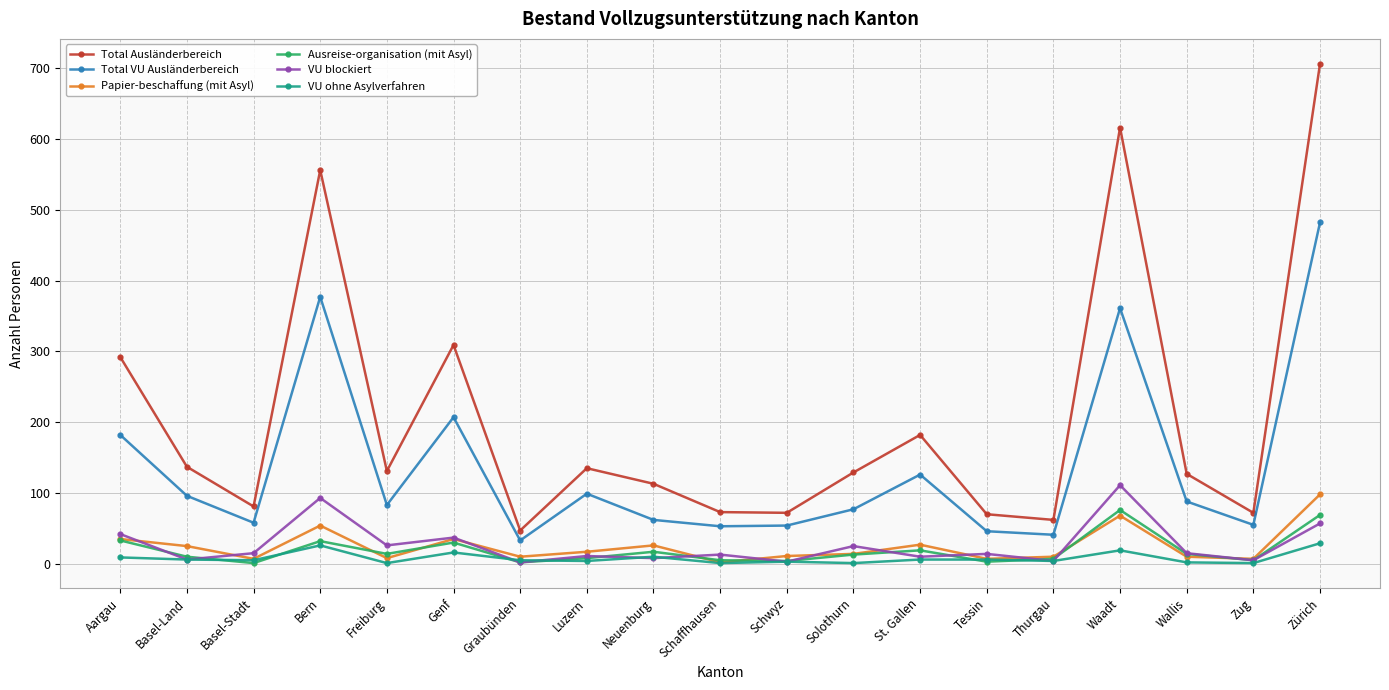

How many categories are shown in the chart?

19